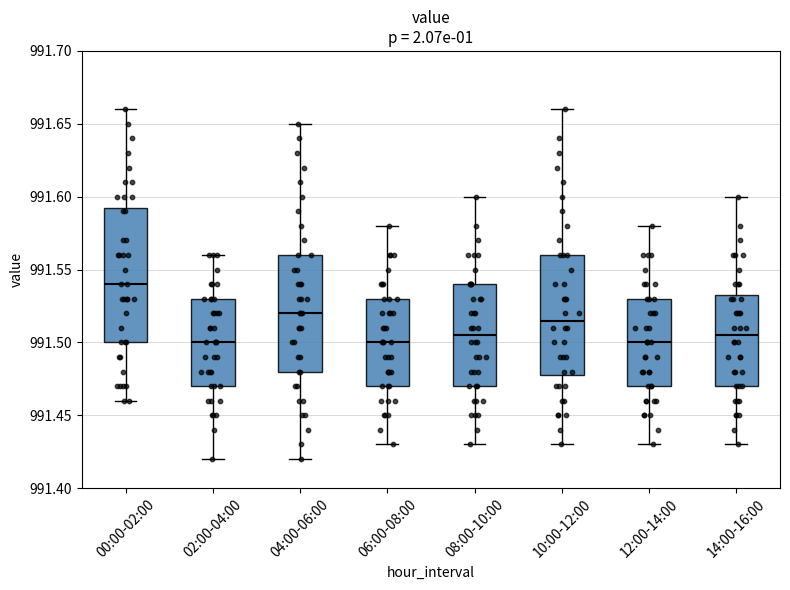

Which box is the tallest, from its lower edge to its upper edge?

00:00-02:00